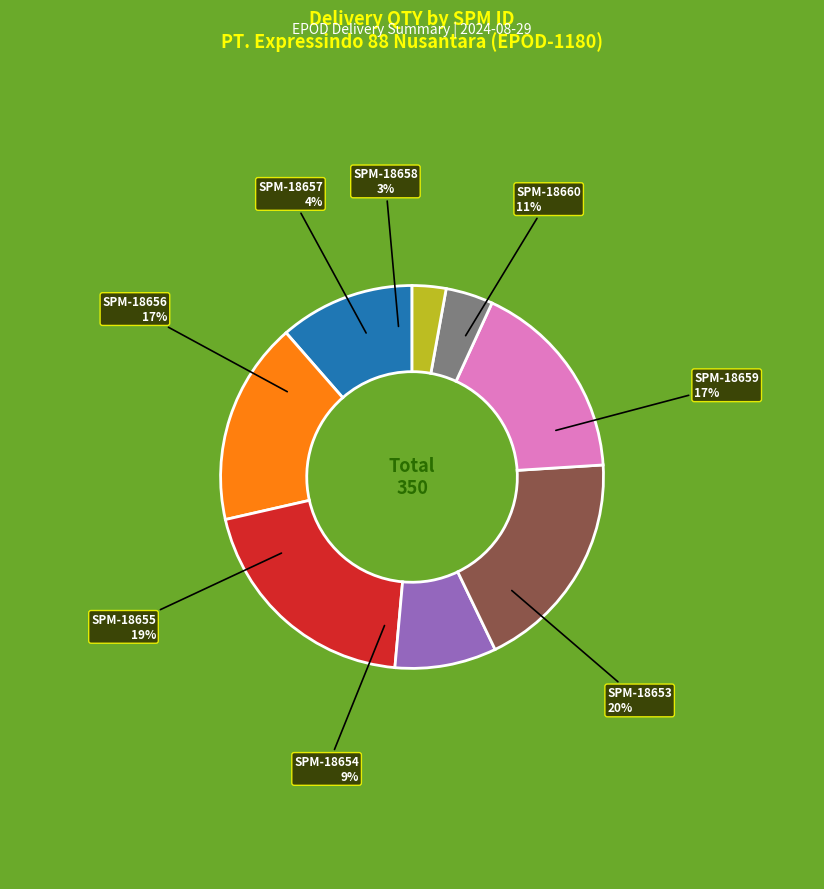

What is the largest slice in the pie chart?

SPM-18653
JAKUT